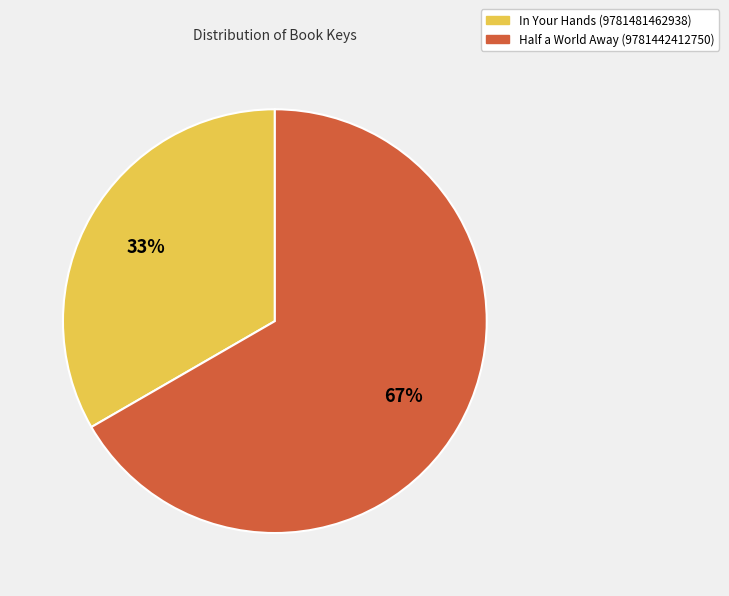

Which category has the smallest portion of the pie?

In Your Hands (9781481462938)